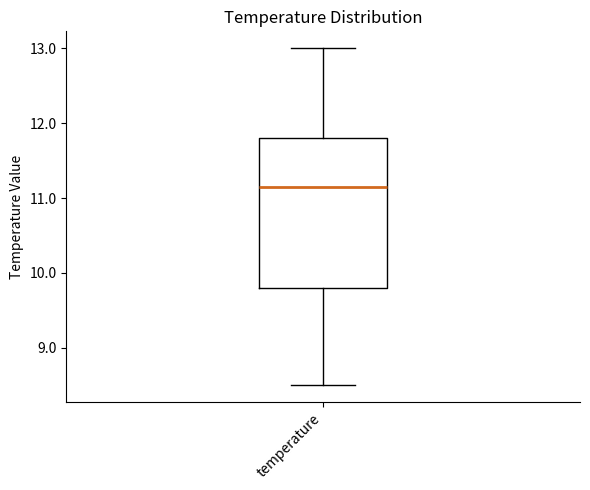

Read this box plot against the y-axis: the position of the median line, the range covered by the box, and the ends of both whiskers. The values are not printed on the chart, so give them approximately, as read against the axis.

median 11.2, box 9.8 to 11.8, whiskers 8.5 to 13.0